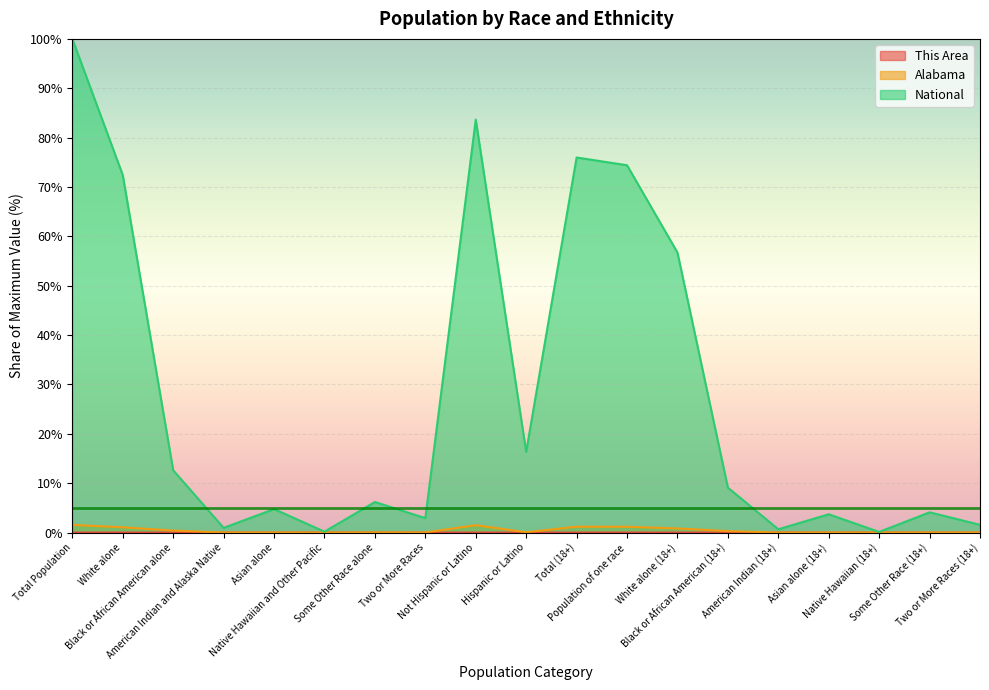

What is the value of the National point at the 13th from the left?

56.7